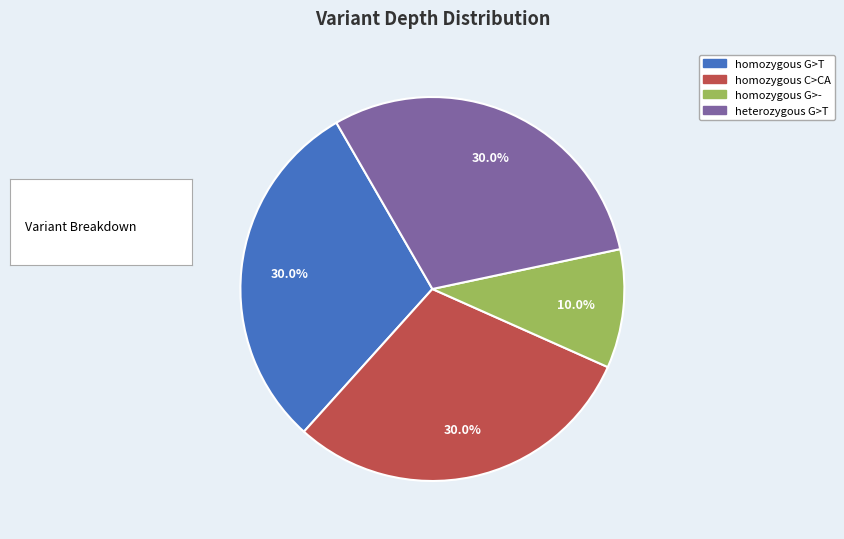

Is there any slice that represents more than half of the pie?

No